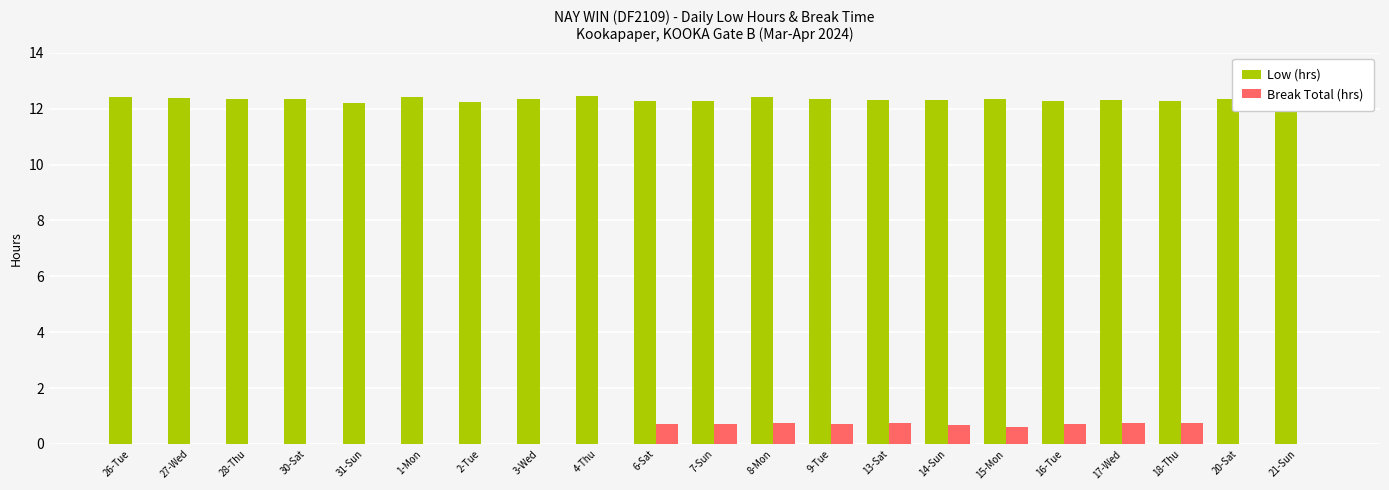

At how many categories does at least one series exceed 7?

21